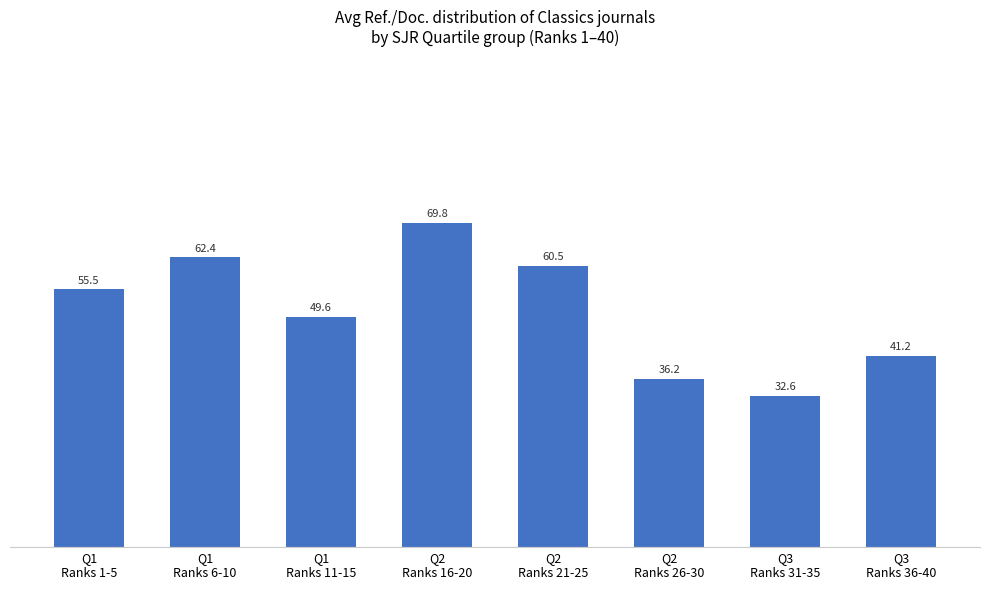

What is the maximum value shown in the chart?

69.8